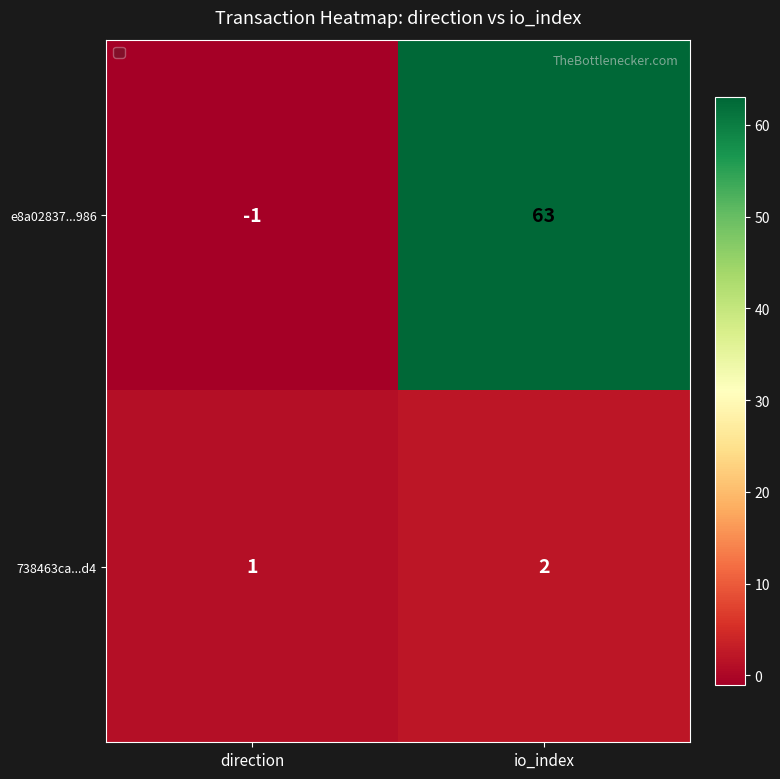

What is the greatest value displayed?

63